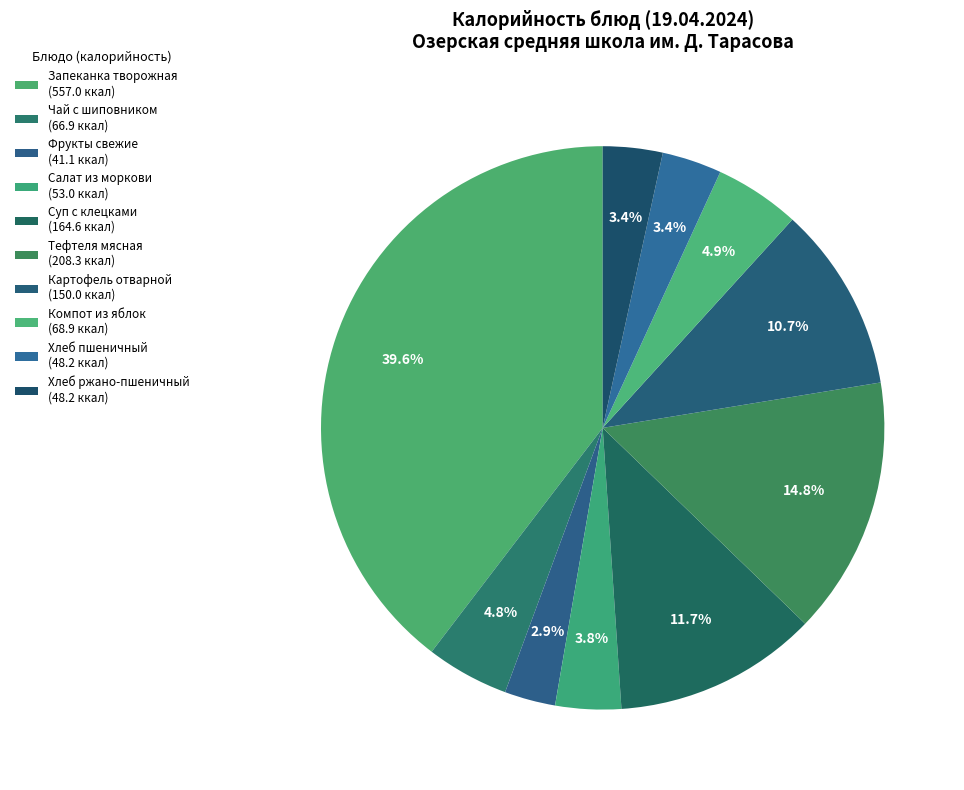

Is there any slice that represents more than half of the pie?

No